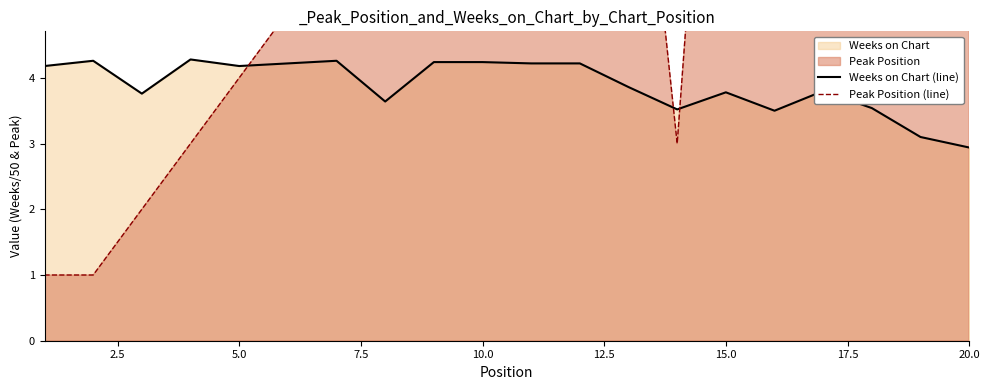

What is the lowest value of the Weeks on Chart (line) series?

2.9